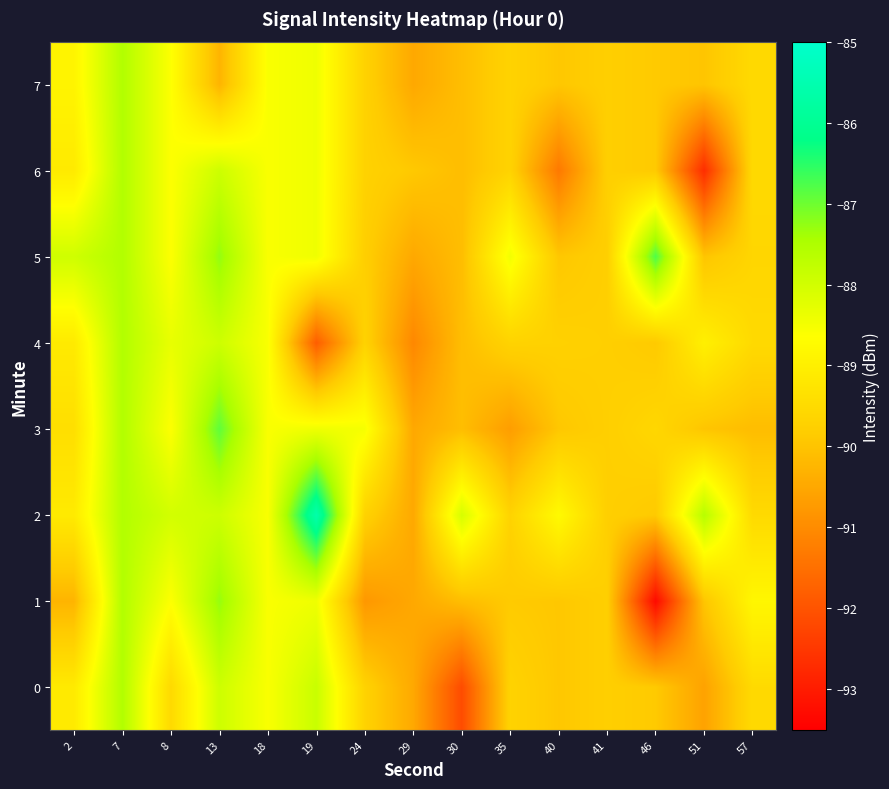

Which category has the lowest value across all series?

46